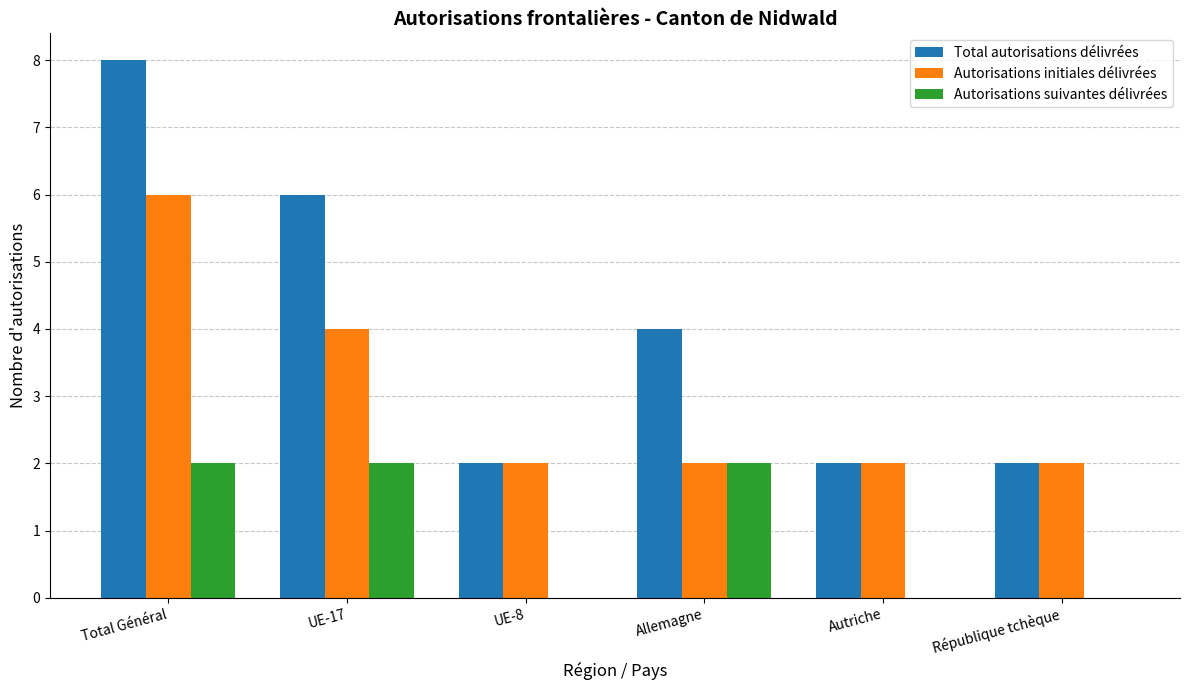

Reading left to right, what are all the values shown in this chart?

Total autorisations délivrées: 8	6	2	4	2	2
Autorisations initiales délivrées: 6	4	2	2	2	2
Autorisations suivantes délivrées: 2	2	0	2	0	0